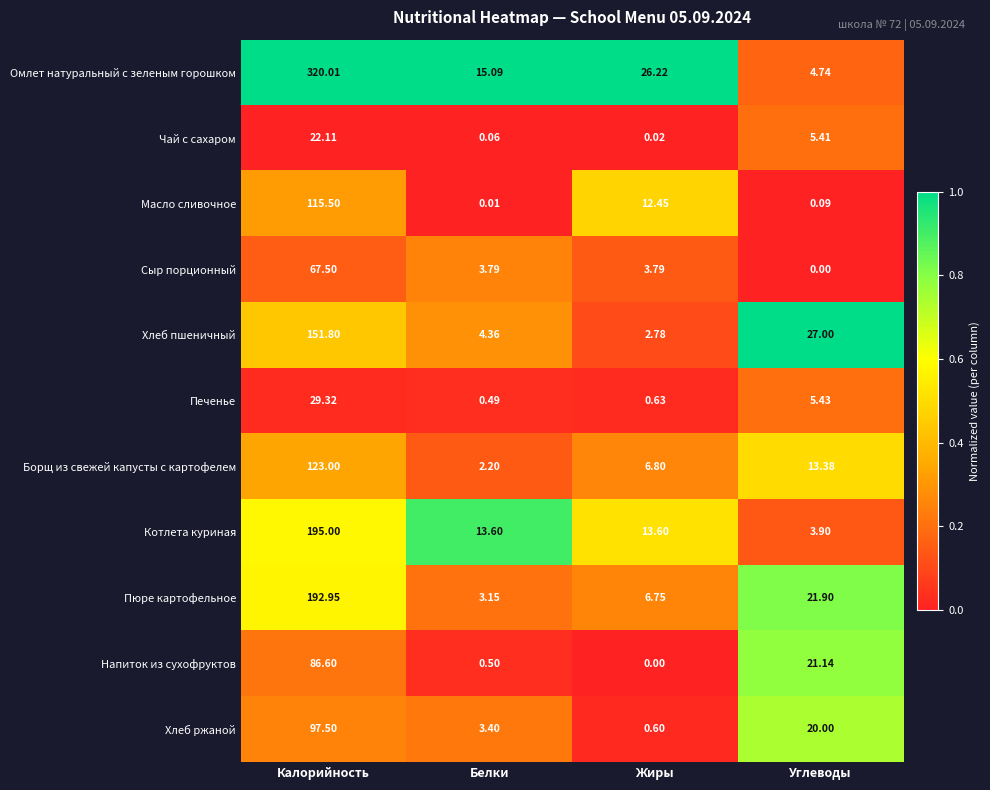

Rank the series at Белки from highest to lowest value.

Омлет натуральный с зеленым горошком, Котлета куриная, Хлеб пшеничный, Сыр порционный, Хлеб ржаной, Пюре картофельное, Борщ из свежей капусты с картофелем, Напиток из сухофруктов, Печенье, Чай с сахаром, Масло сливочное